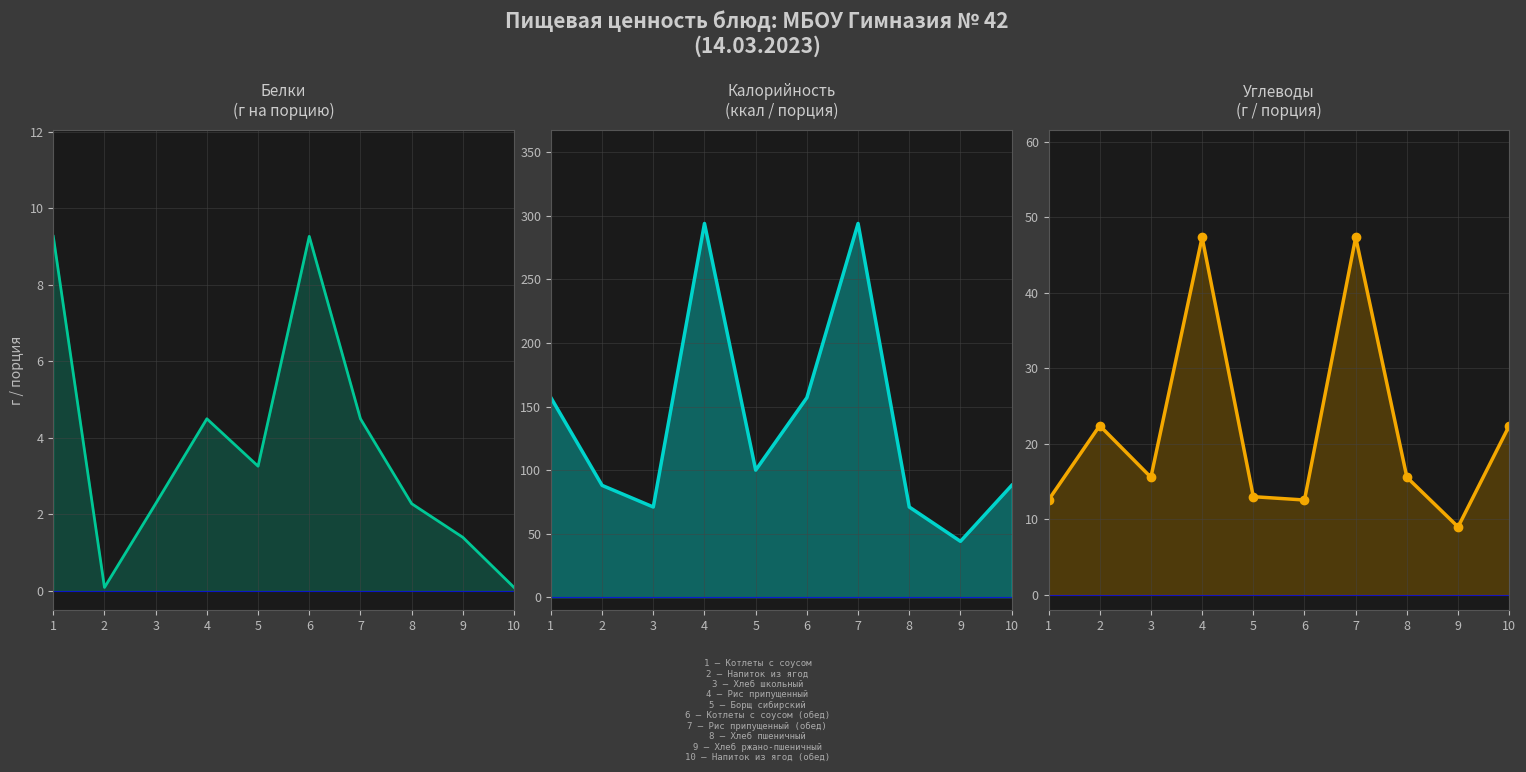

What is the average value of the Углеводы series?

21.8